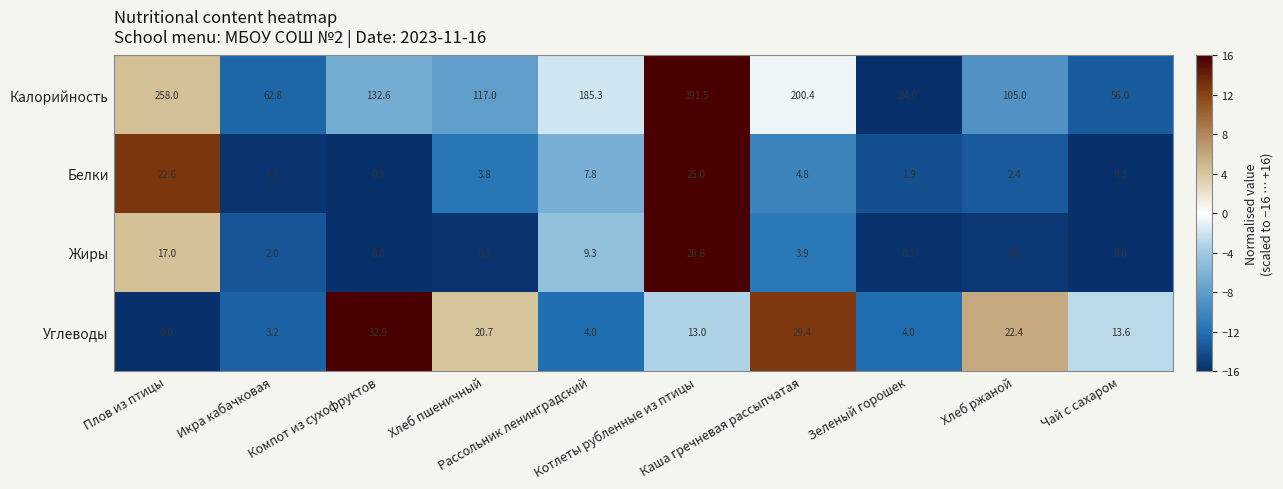

Count the number of data series in this chart.

4